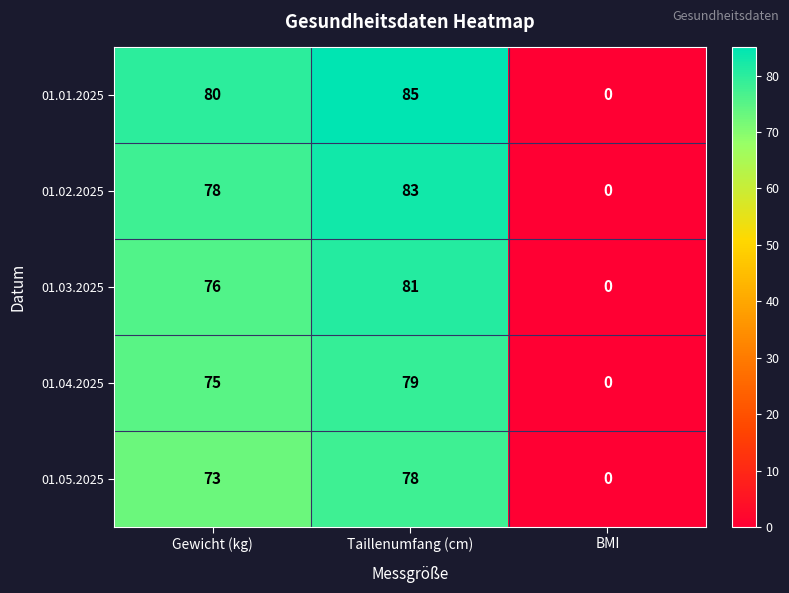

How many distinct data groups are displayed?

5